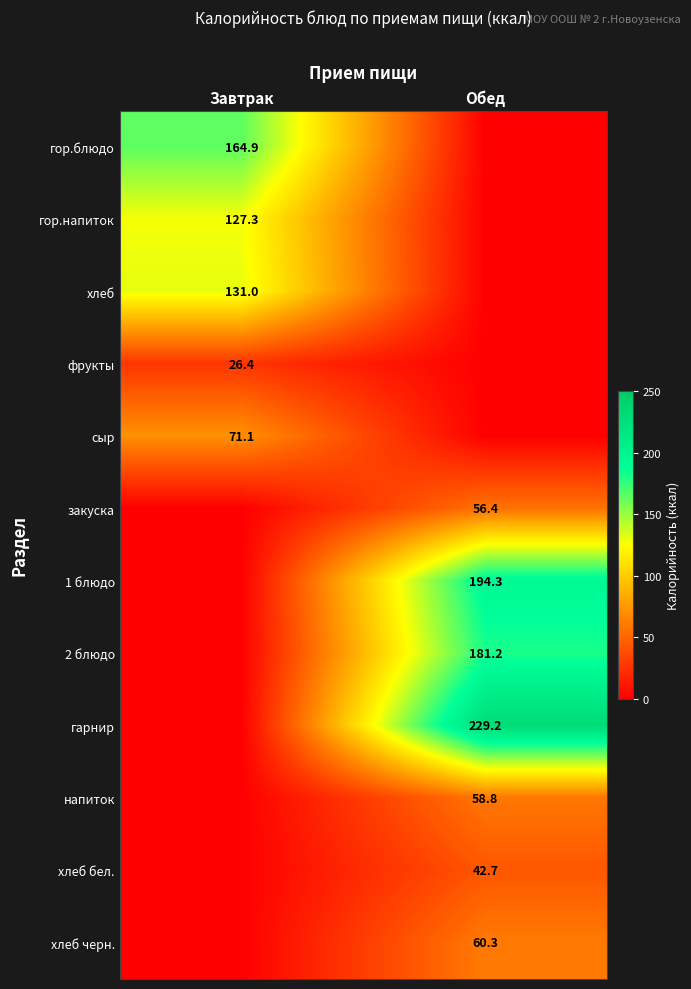

The закуска series shows 56.4 at Обед. True or false?

True